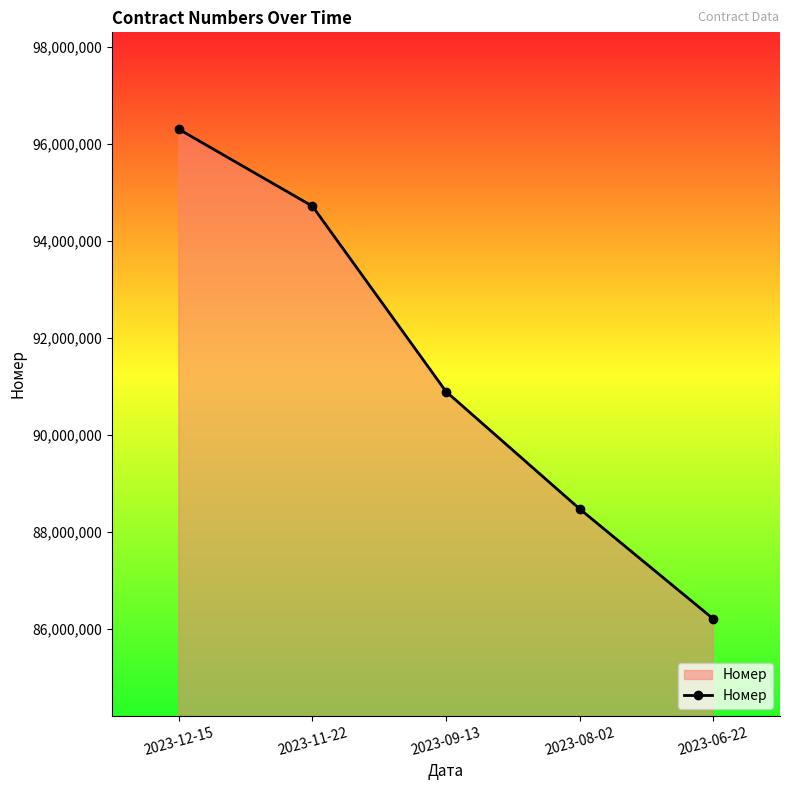

True or false: there are more than 0 points higher than both neighbors.

False